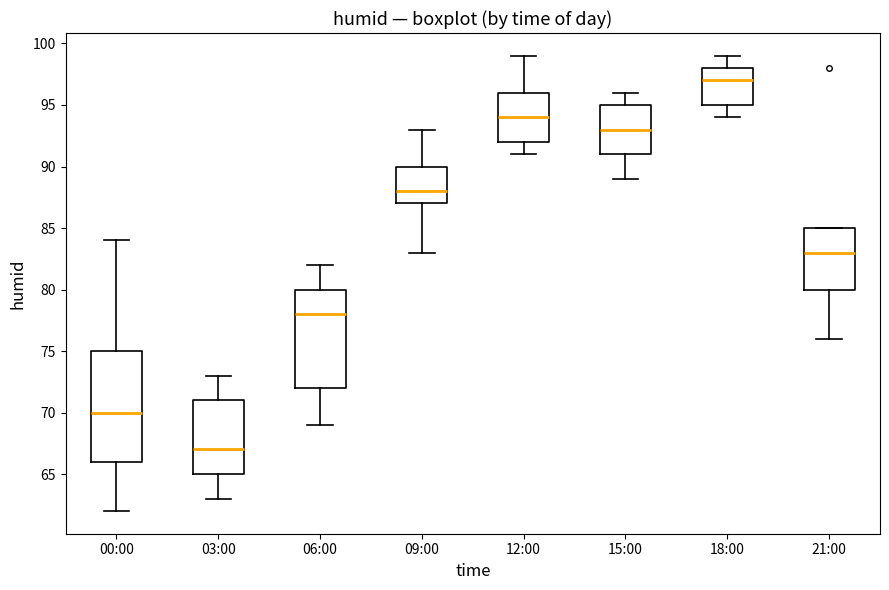

Which box is the tallest, from its lower edge to its upper edge?

00:00